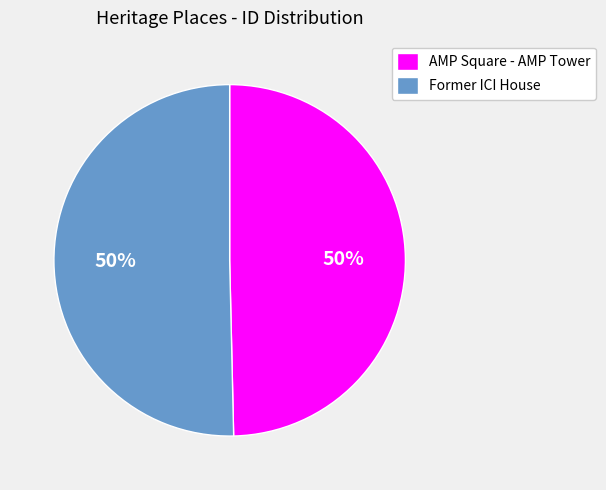

To the nearest percent, what percentage of the pie is AMP Square - AMP Tower?

50%